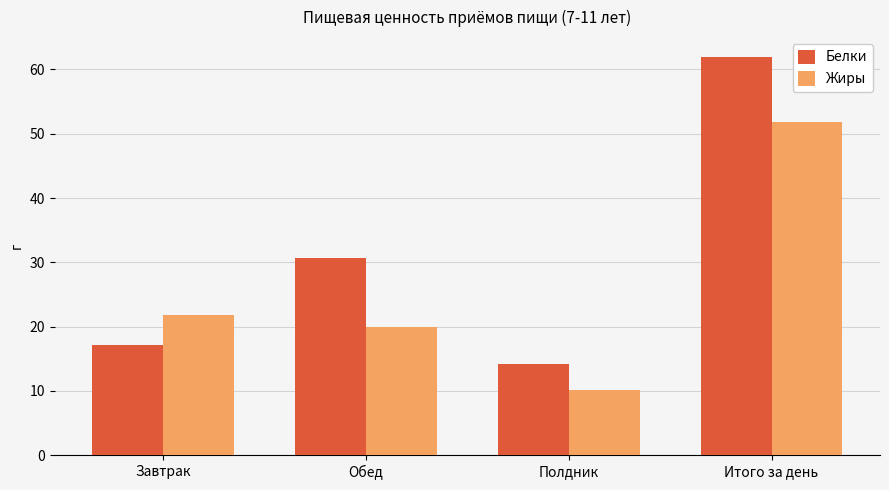

What is the sum of all Белки values?

123.9